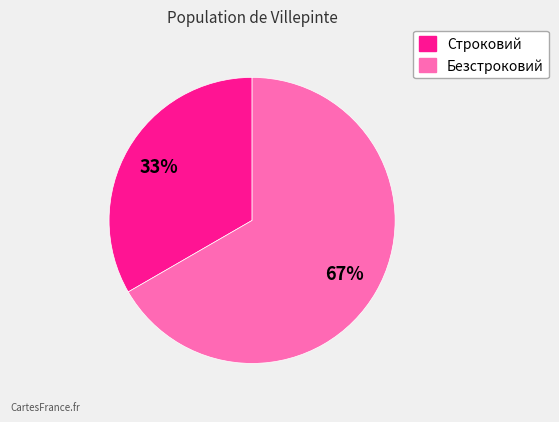

To the nearest percent, what is the average slice percentage?

50%